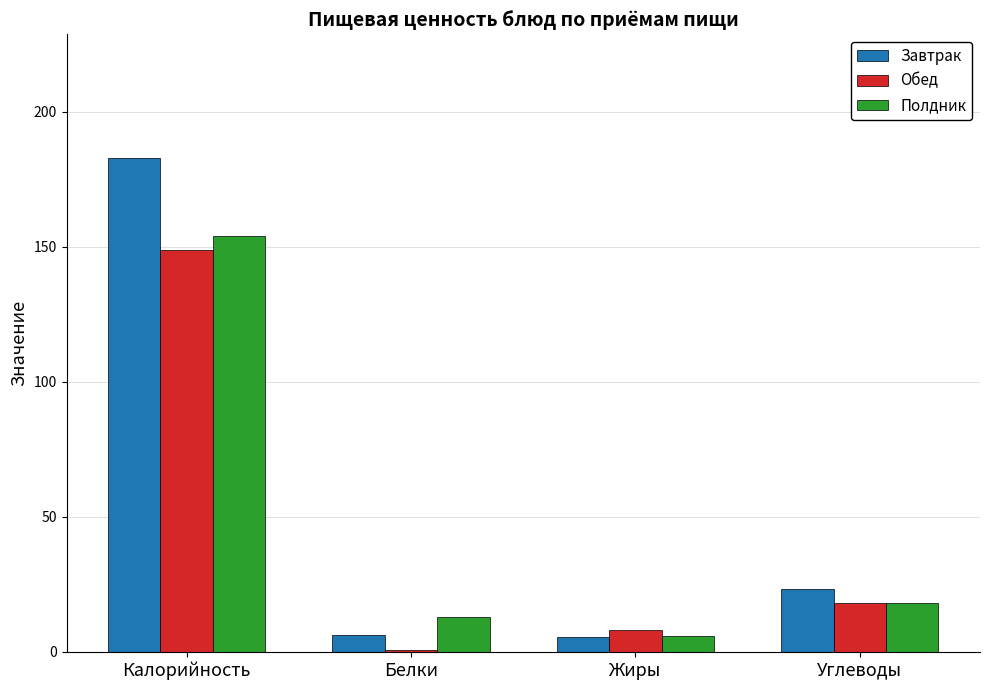

What is the highest value of the Полдник series?

153.9